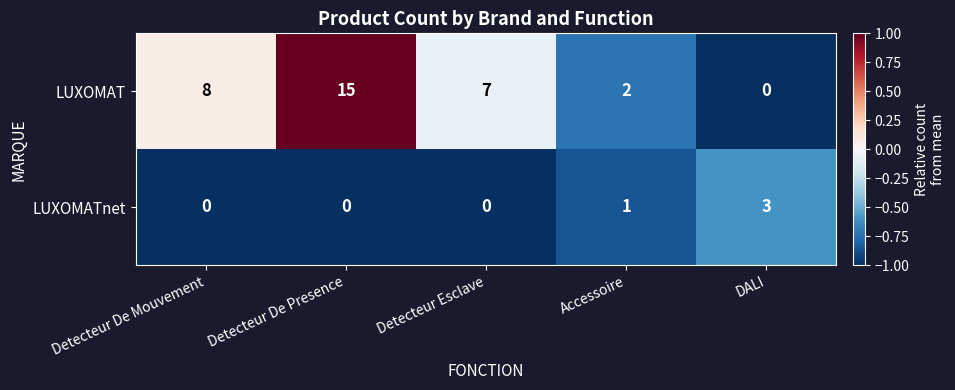

At which category does the chart reach its peak across all series?

Detecteur De Presence